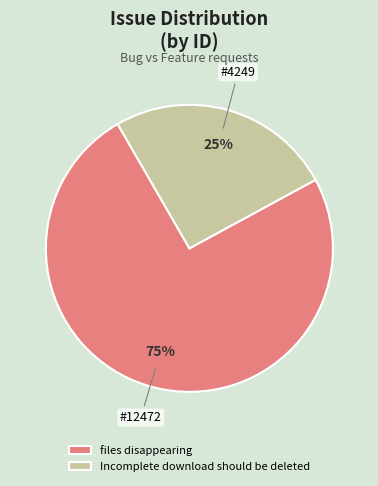

What percentage is the Incomplete download should be deleted slice, to the nearest percent?

25%